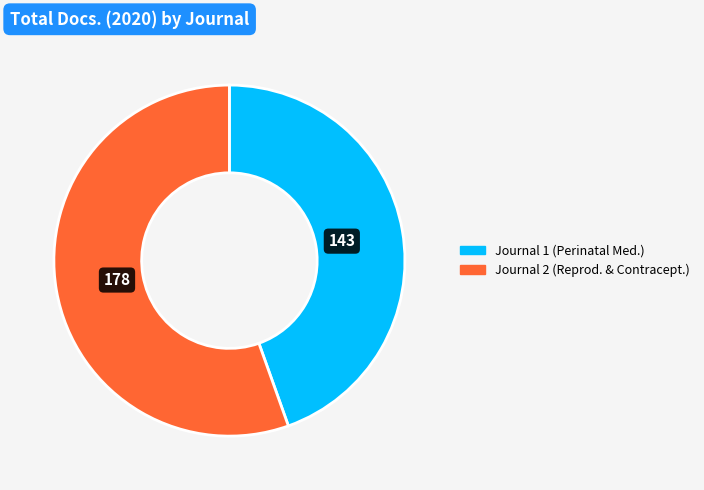

What is the majority slice?

Journal 2 (Reprod. & Contracept.)